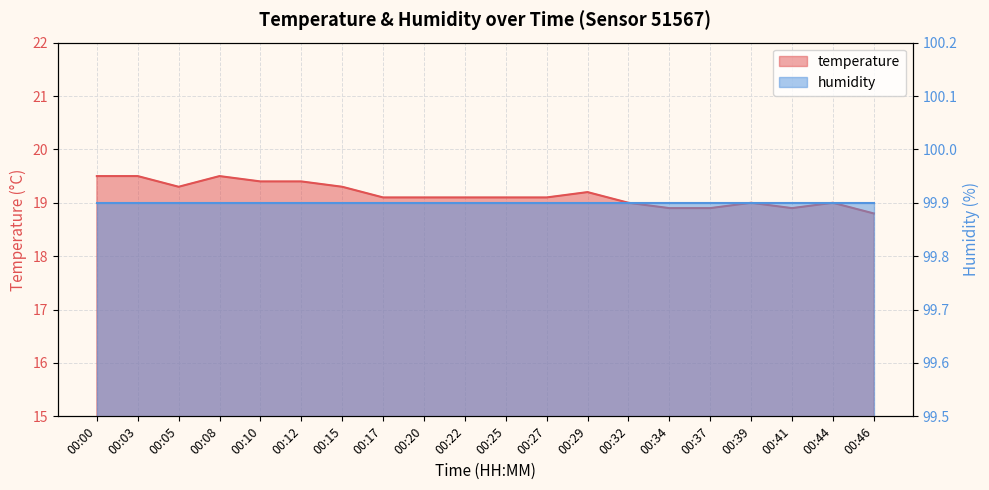

True or false: there are more than 2 points higher than both neighbors.

True